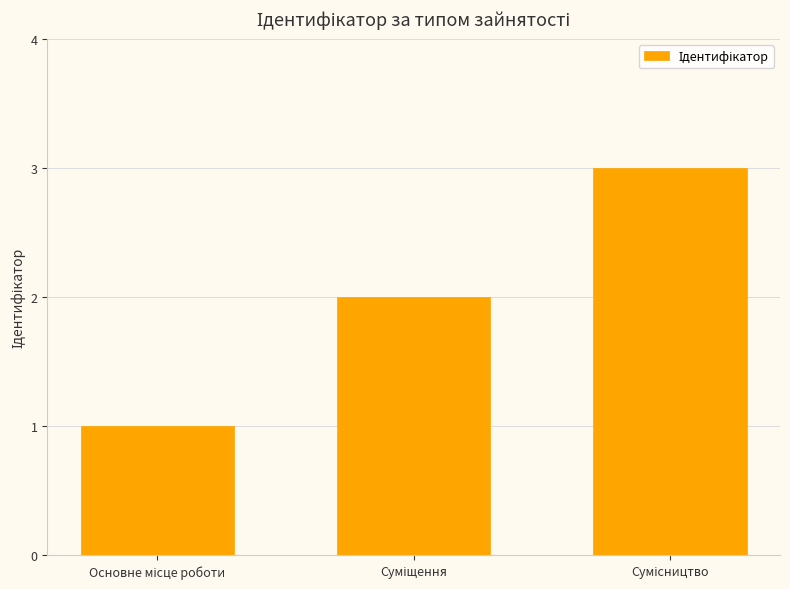

Are the bars horizontal?

No